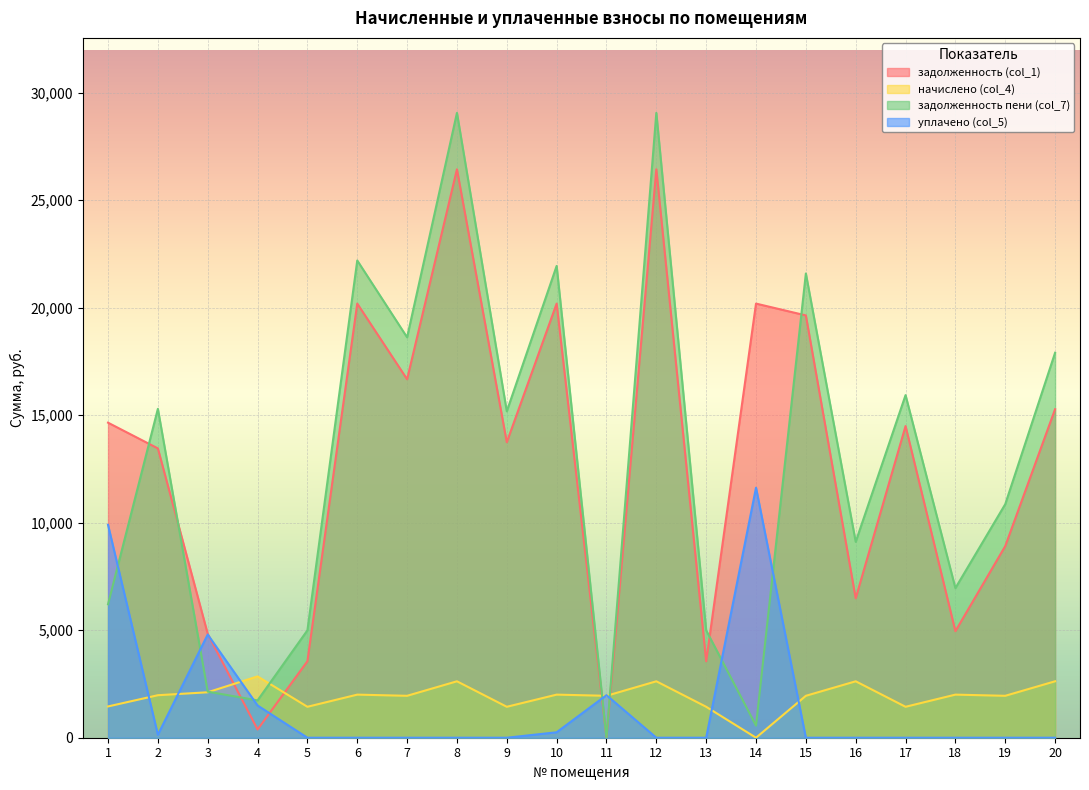

How many interior local valleys does the уплачено (col_5) series have?

1